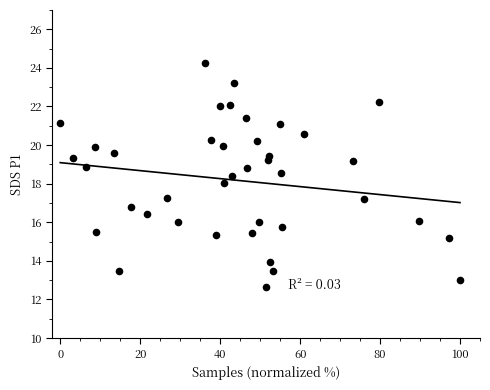

What is the range of X values (max minus min)?

100.0